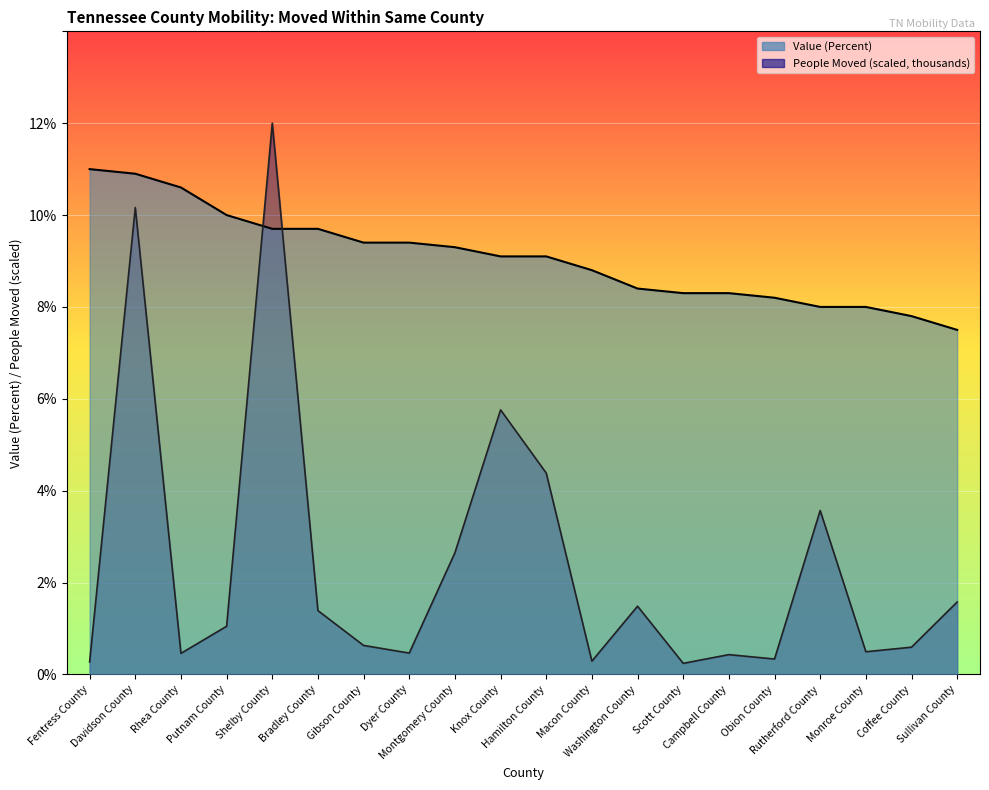

At which category is the sum across all series the highest?

Shelby County